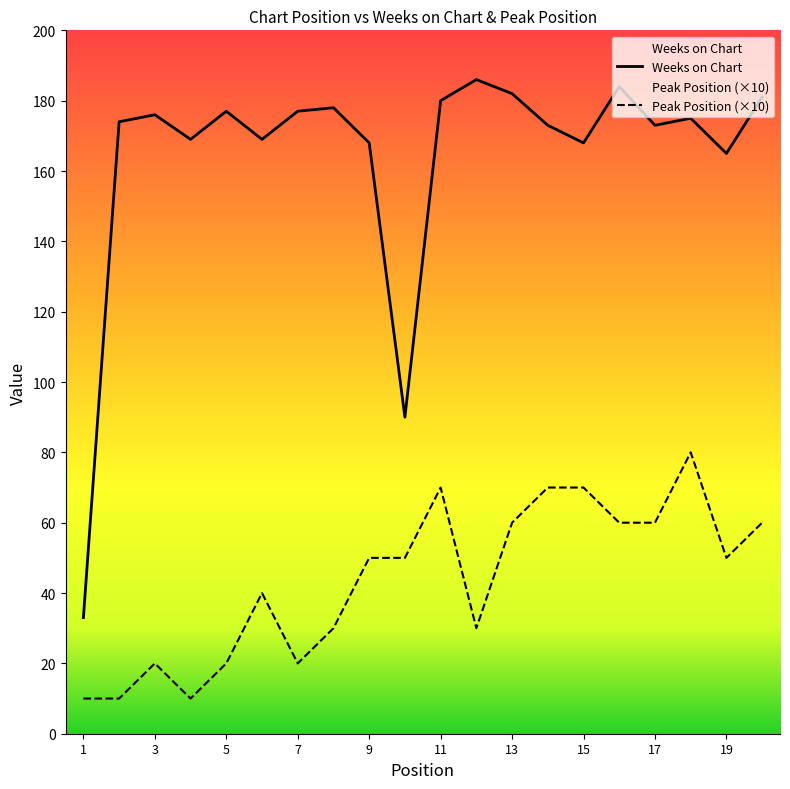

The Weeks on Chart series shows 31 at 10. True or false?

False